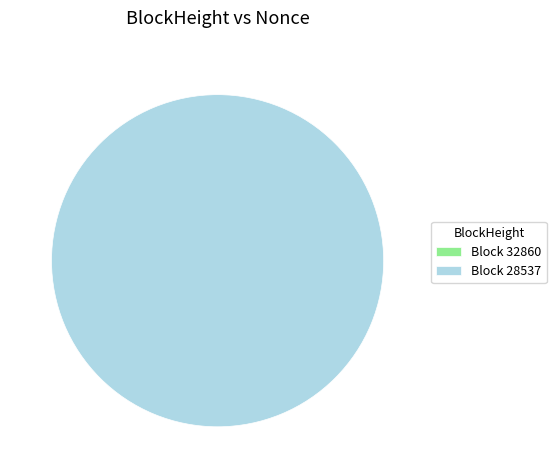

To the nearest percent, what percentage of the pie is 28537?

100%